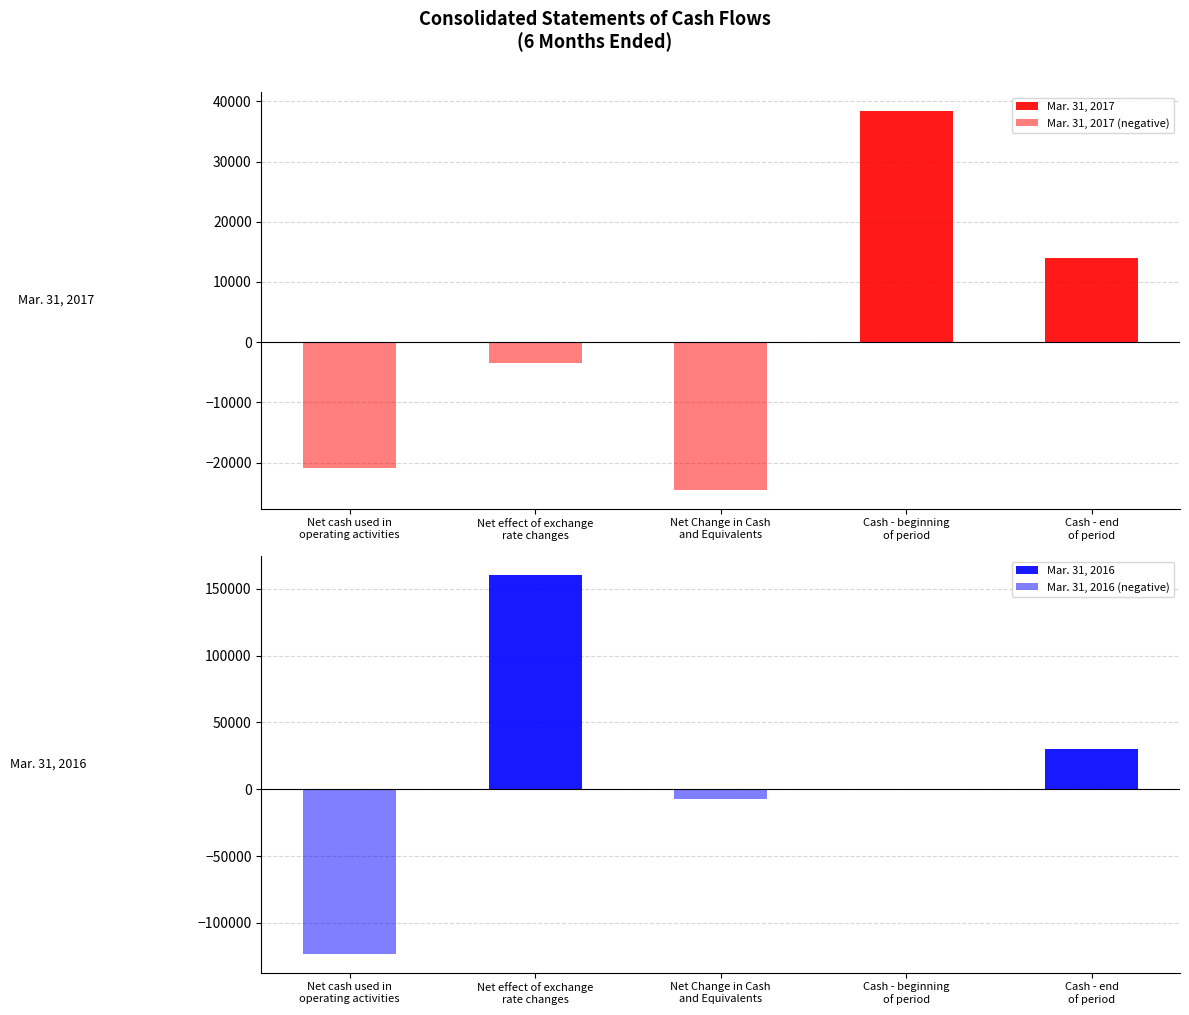

At which category is the sum across all series the highest?

Net effect of exchange
rate changes